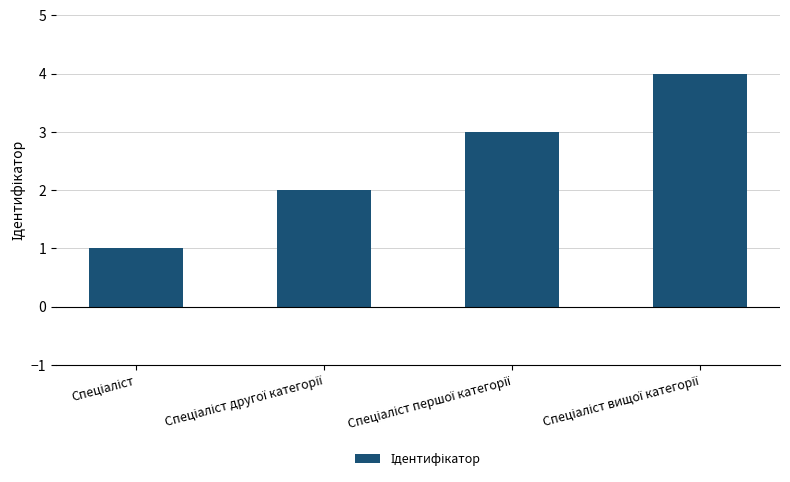

What is the difference between the maximum and minimum values?

3